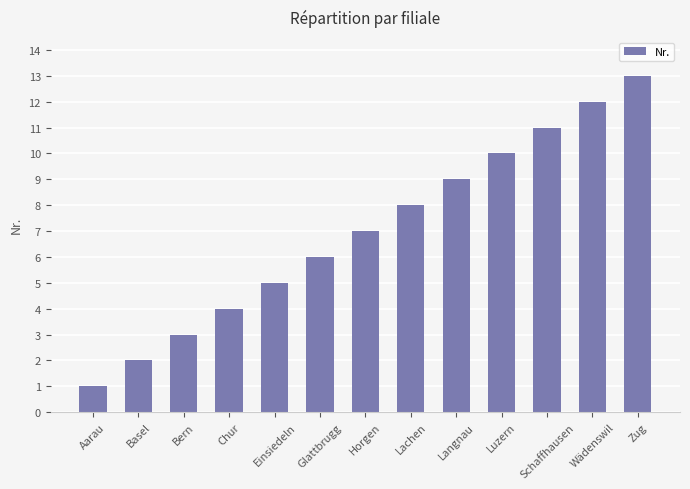

What is the smallest value displayed?

1